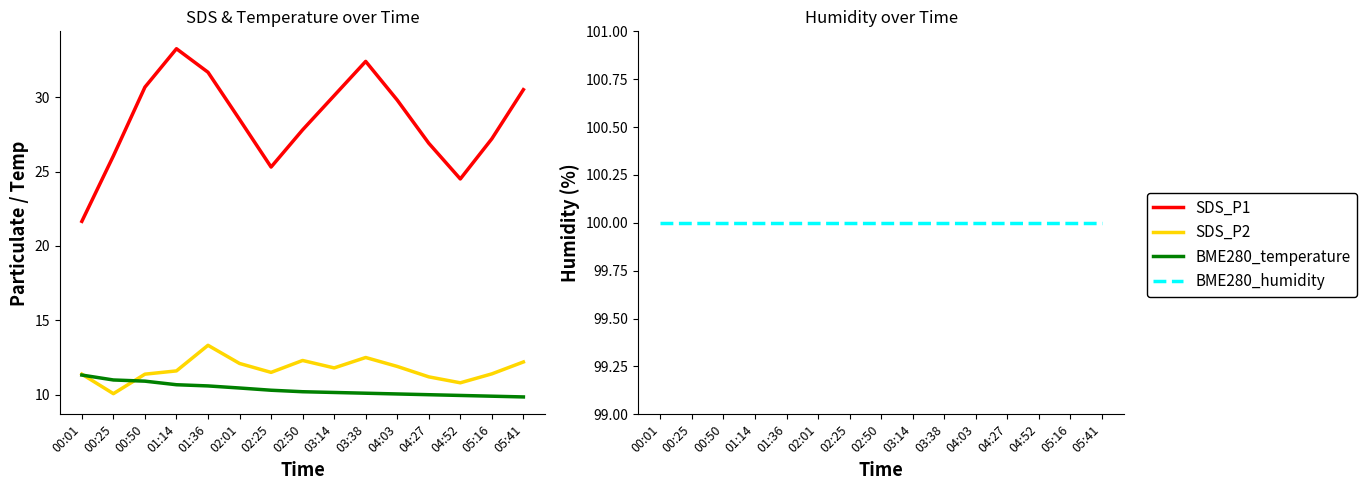

Which series has the largest total across all categories?

BME280_humidity